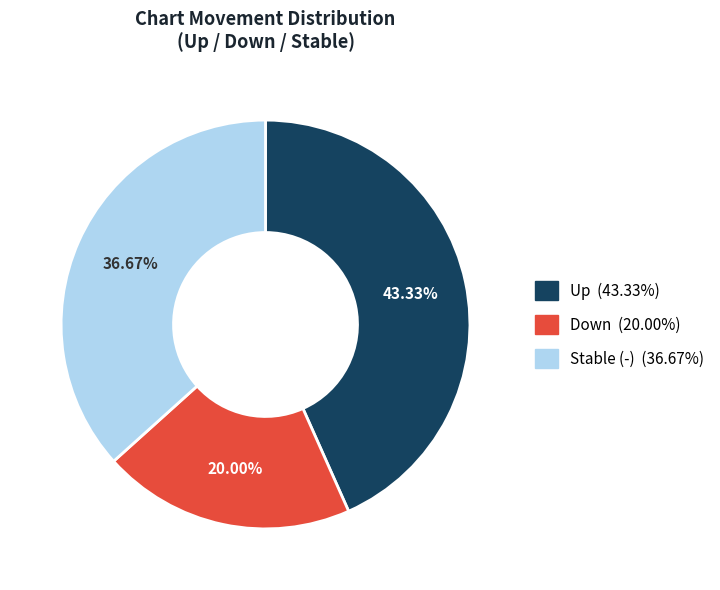

Is there any slice that represents more than half of the pie?

No